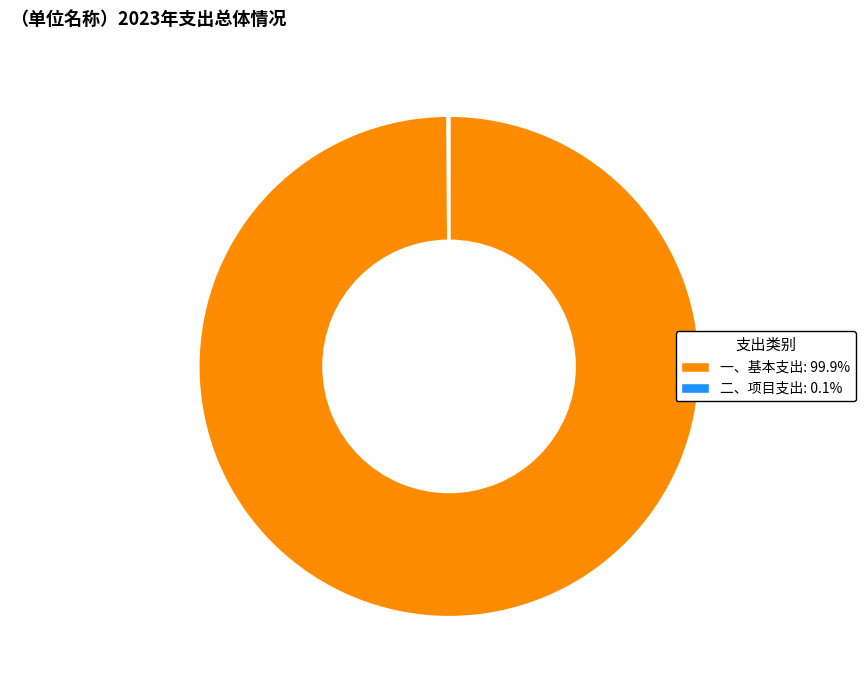

Which category has the biggest portion of the pie?

一、基本支出